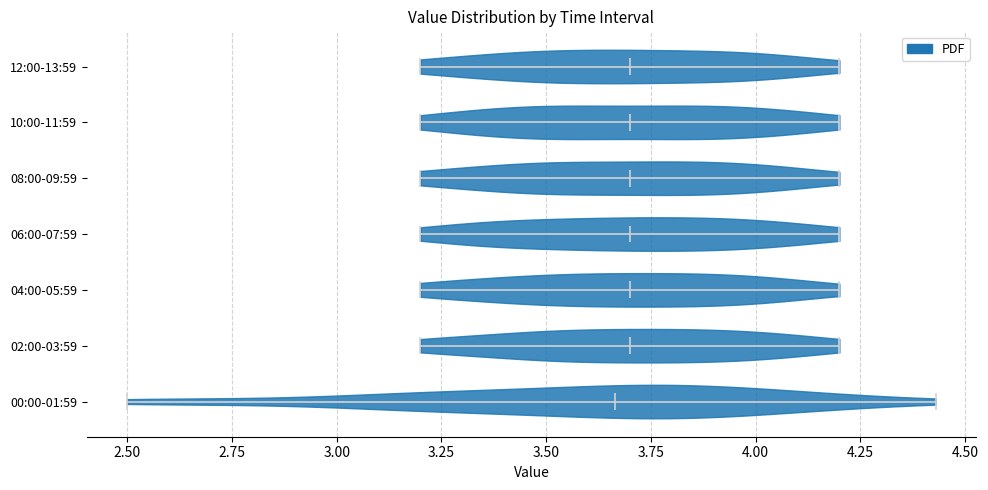

Reading bottom to top, read every violin against the x-axis: where its median line is, and the lowest and highest points it reaches. The values are not printed on the chart, so give them approximately, as read against the axis.

00:00-01:59: median line 3.65, lowest point 2.50, highest point 4.45
02:00-03:59: median line 3.70, lowest point 3.20, highest point 4.20
04:00-05:59: median line 3.70, lowest point 3.20, highest point 4.20
06:00-07:59: median line 3.70, lowest point 3.20, highest point 4.20
08:00-09:59: median line 3.70, lowest point 3.20, highest point 4.20
10:00-11:59: median line 3.70, lowest point 3.20, highest point 4.20
12:00-13:59: median line 3.70, lowest point 3.20, highest point 4.20